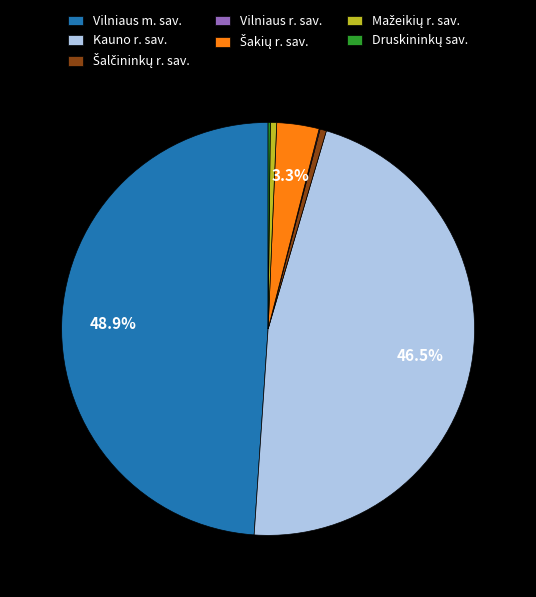

Is there any slice that represents more than half of the pie?

No